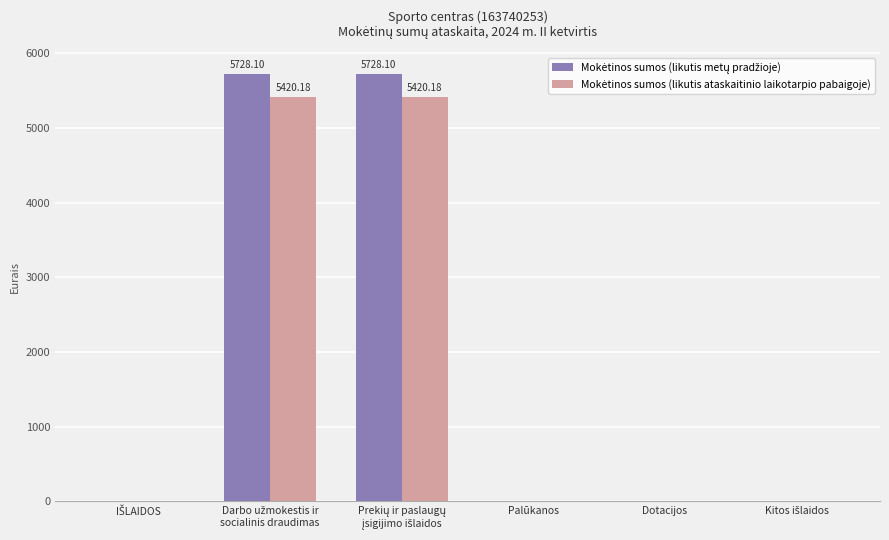

Between Prekių ir paslaugų
įsigijimo išlaidos and IŠLAIDOS, which is larger?

Prekių ir paslaugų
įsigijimo išlaidos